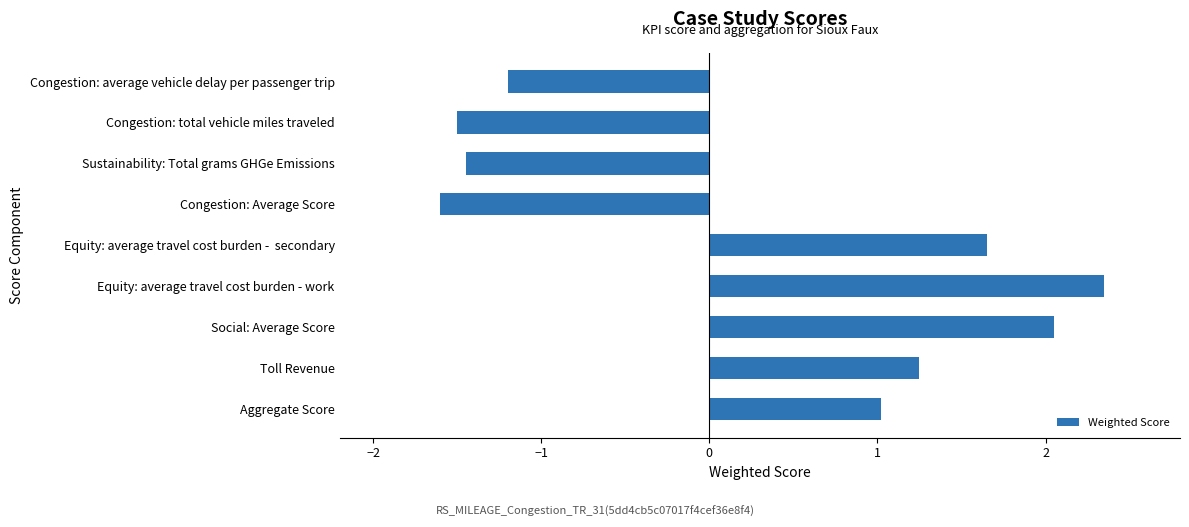

What is the maximum value shown in the chart?

2.4